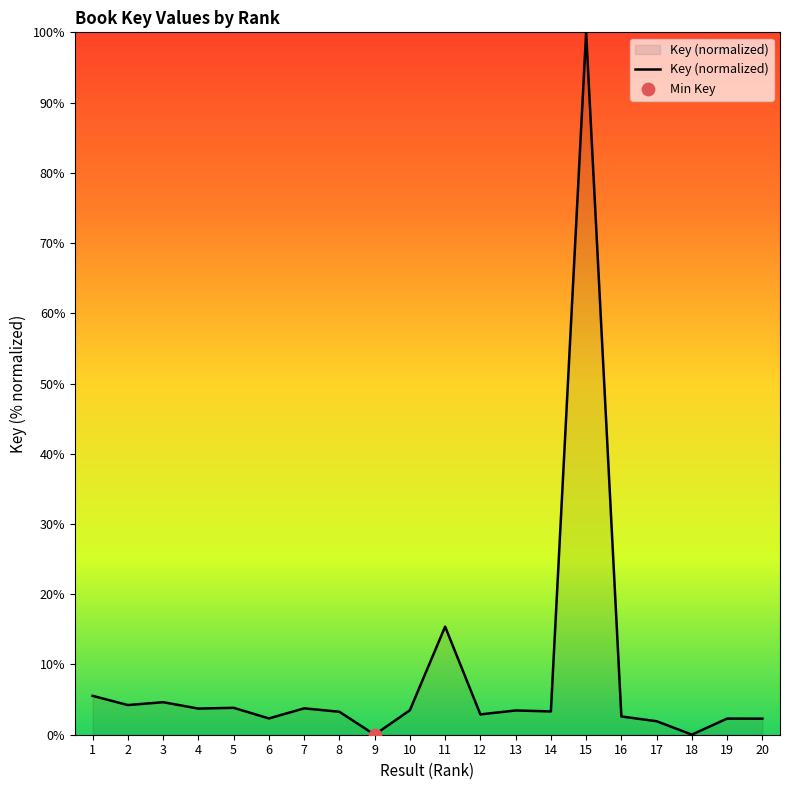

Between 17 and 15, which is larger?

15